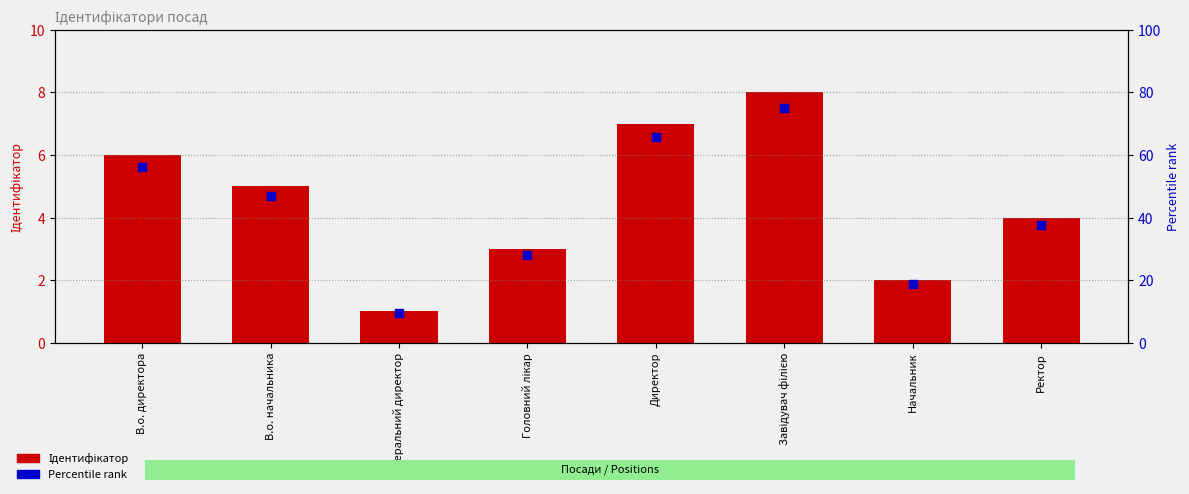

What is the total value across all series at В.о. директора?

62.2